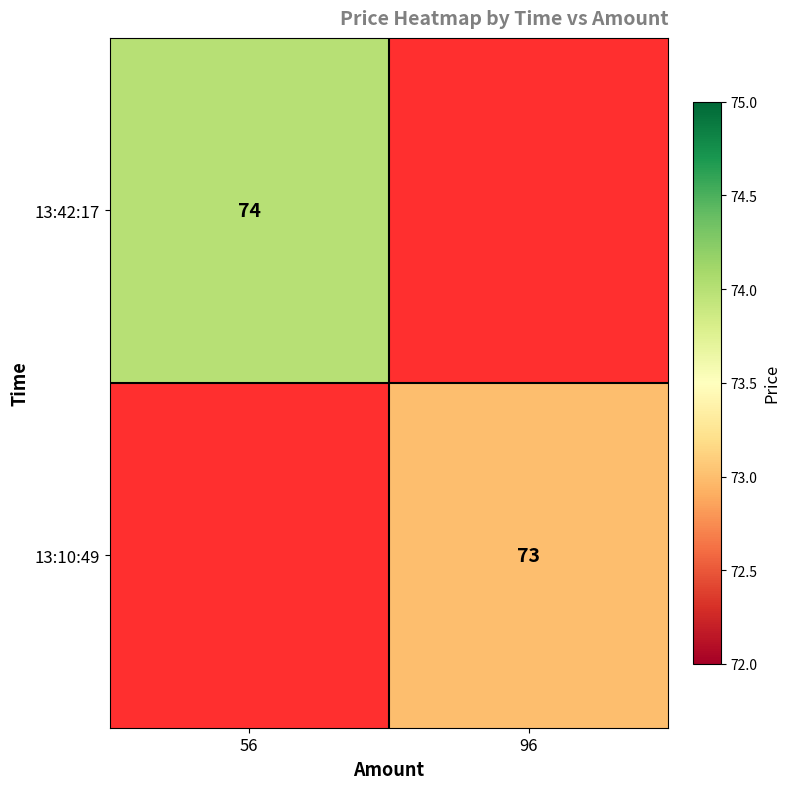

Is it true that 13:10:49 equals 73 at 96?

True